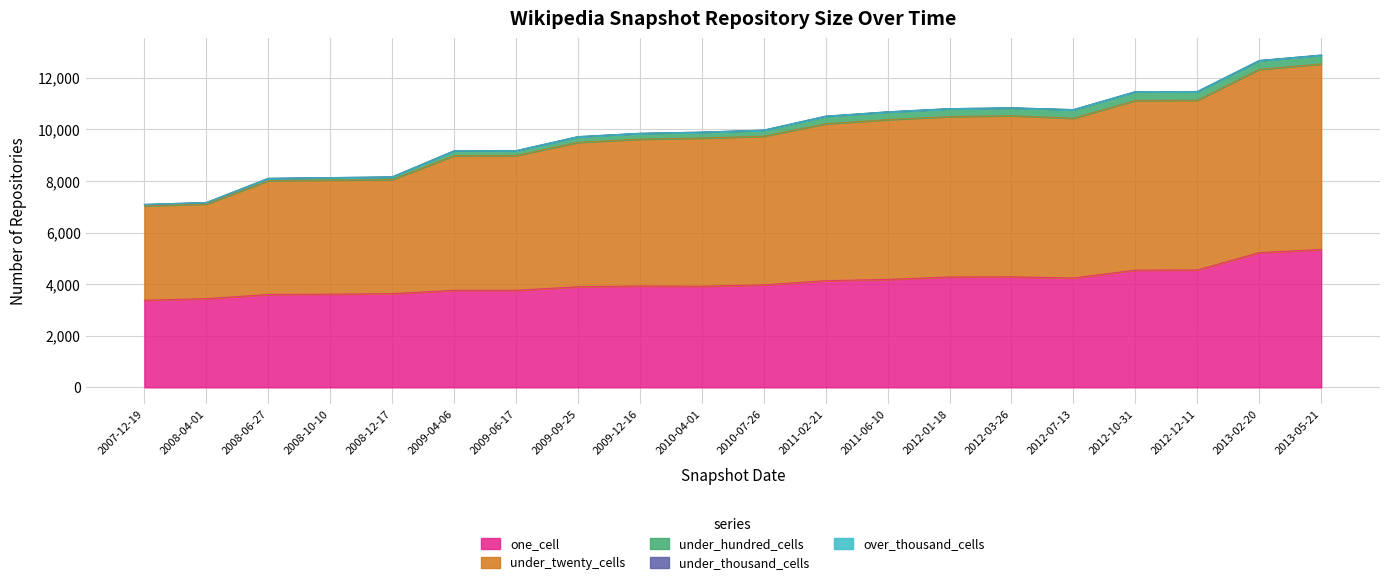

In under_twenty_cells, how many points are lower than both neighbors (excluding endpoints)?

3